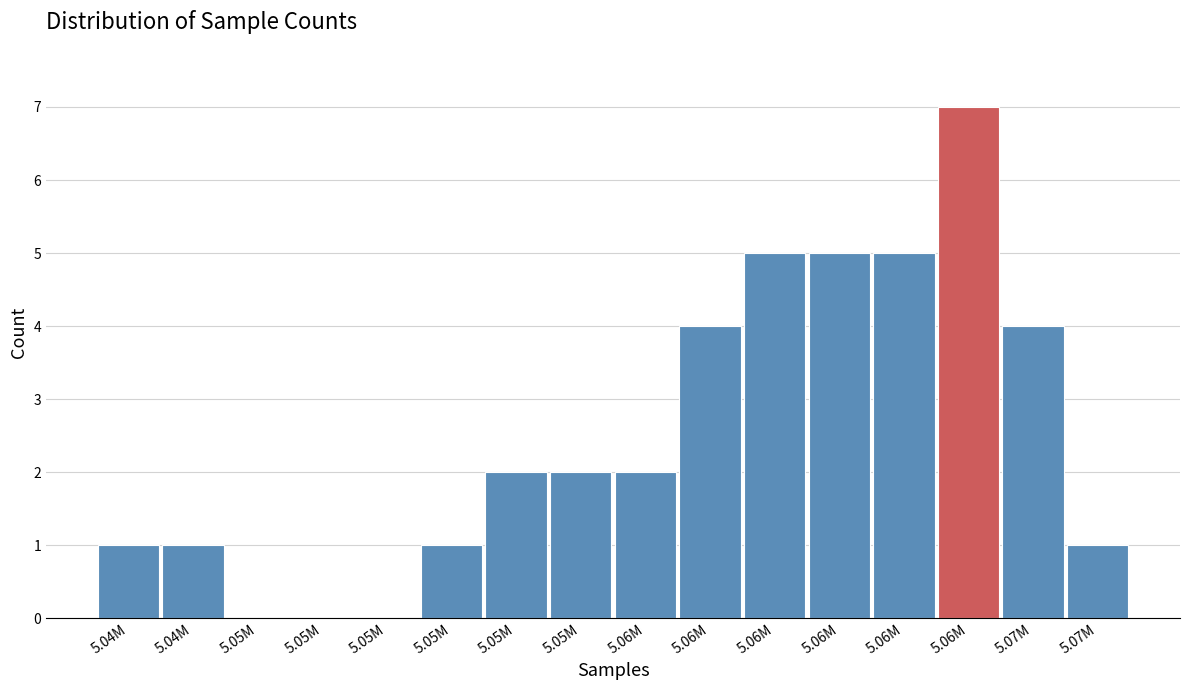

Are the bars horizontal?

No